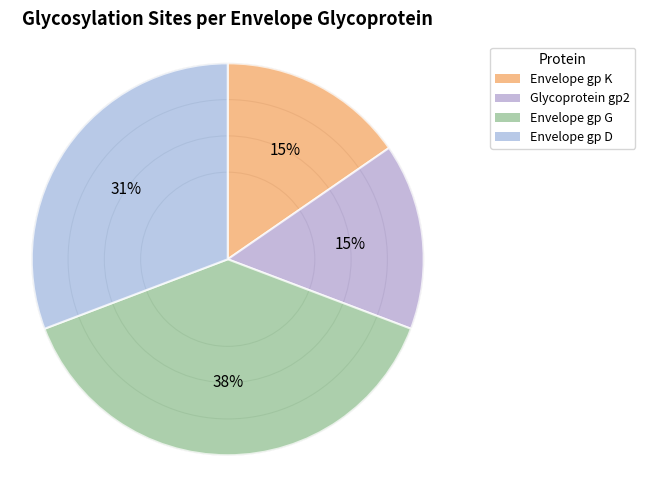

How many segments does this pie chart have?

4